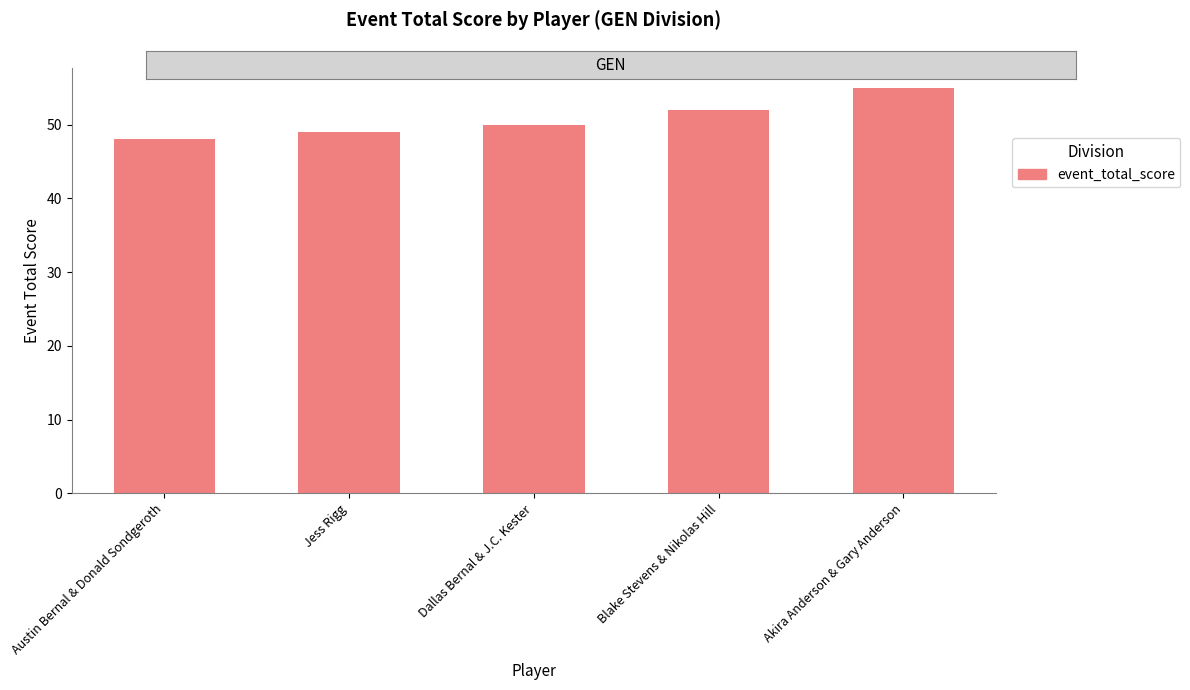

The value at Austin Bernal & Donald Sondgeroth is 48. True or false?

True